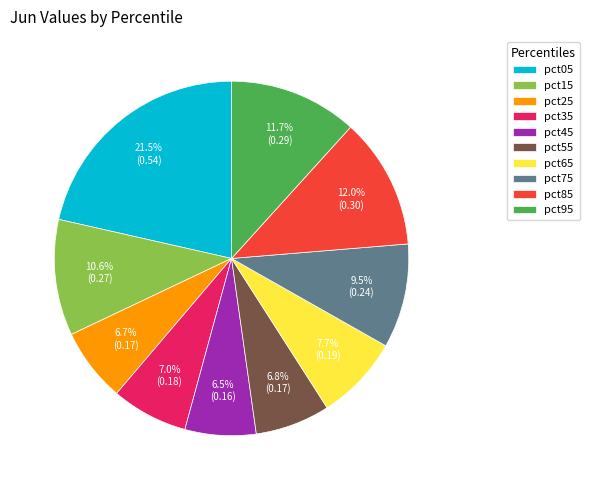

Which has a higher value, pct75 or pct95?

pct95